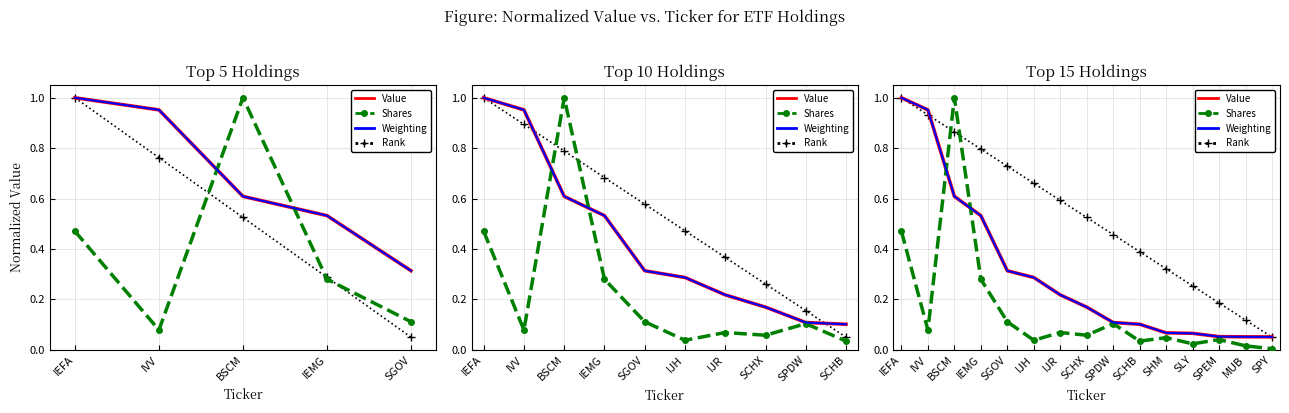

Reading left to right, what are all the values shown in this chart?

Value: 1.0	1.0	0.6	0.5	0.3	0.3	0.2	0.2	0.1	0.1	0.1	0.1	0.1	0.1	0.1
Shares: 0.5	0.1	1.0	0.3	0.1	0.0	0.1	0.1	0.1	0.0	0.0	0.0	0.0	0.0	0.0
Weighting: 1.0	1.0	0.6	0.5	0.3	0.3	0.2	0.2	0.1	0.1	0.1	0.1	0.1	0.1	0.1
Rank: 1.0	0.9	0.9	0.8	0.7	0.7	0.6	0.5	0.5	0.4	0.3	0.3	0.2	0.1	0.1